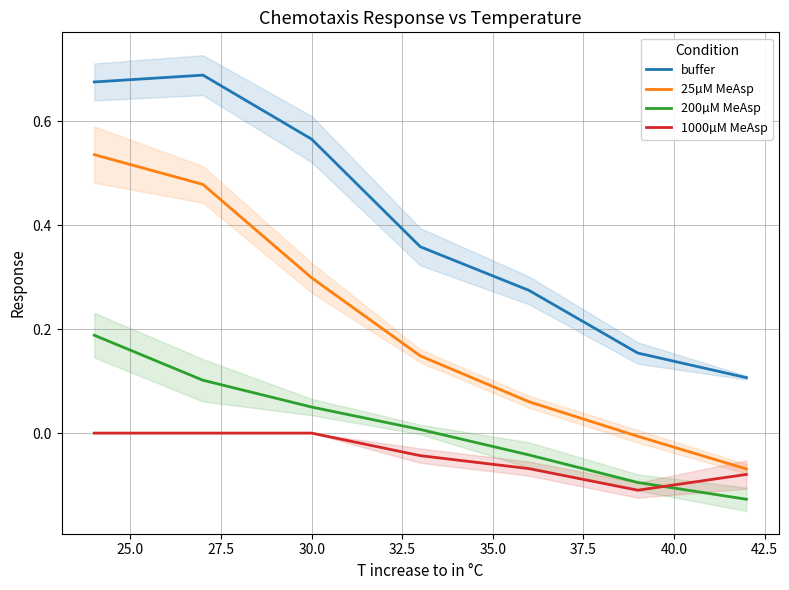

True or false: 200µM MeAsp and buffer intersect in this chart.

False